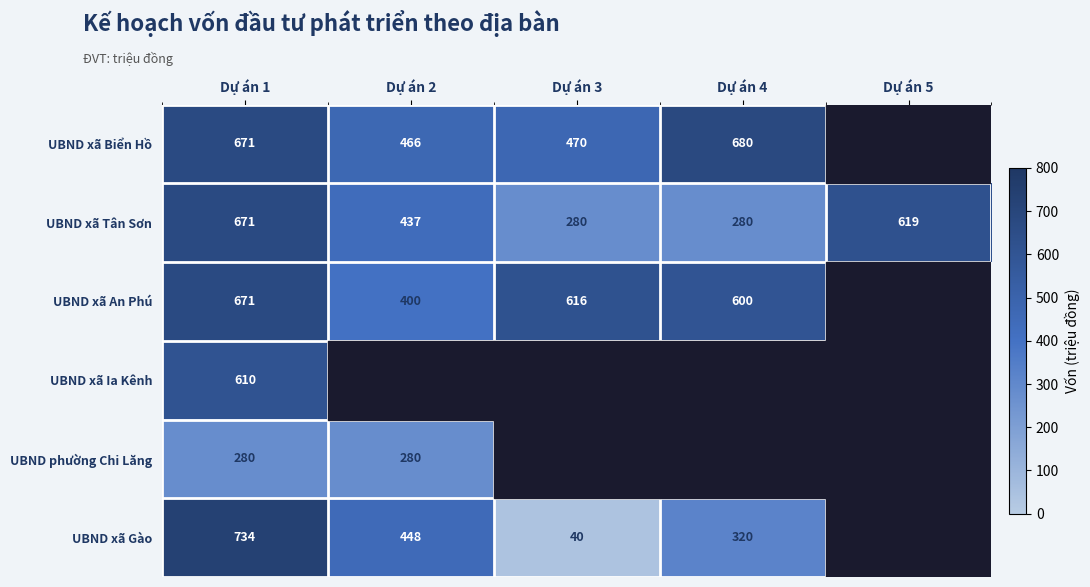

Is the value of UBND xã An Phú at Dự án 3 greater than the value of UBND xã Tân Sơn at Dự án 3?

Yes